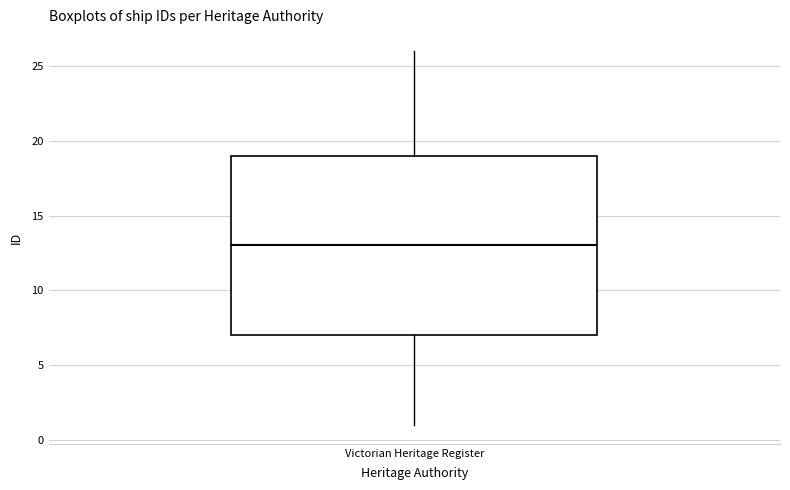

Transcribe this box plot: give where the median line is, the range the box spans, and where the two whiskers end, as read against the y-axis. The values are not printed on the chart, so give them approximately, as read against the axis.

median 13, box 7 to 19, whiskers 1 to 26